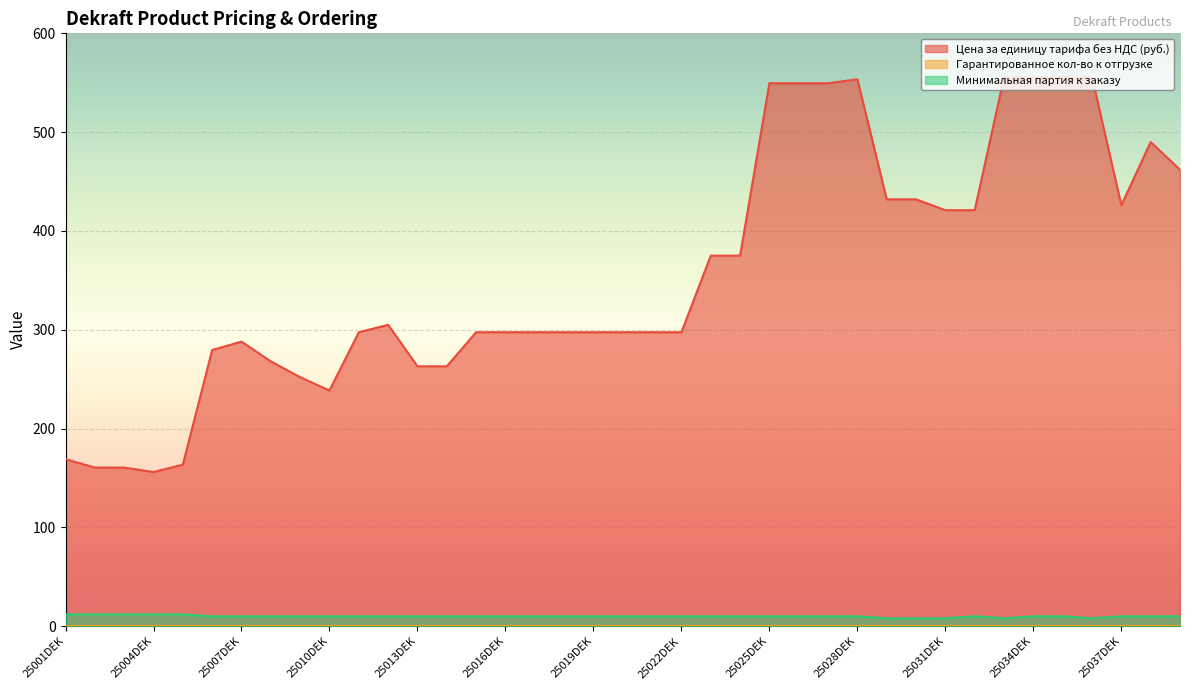

True or false: Минимальная партия к заказу and Цена за единицу тарифа без НДС (руб.) cross at least once.

False